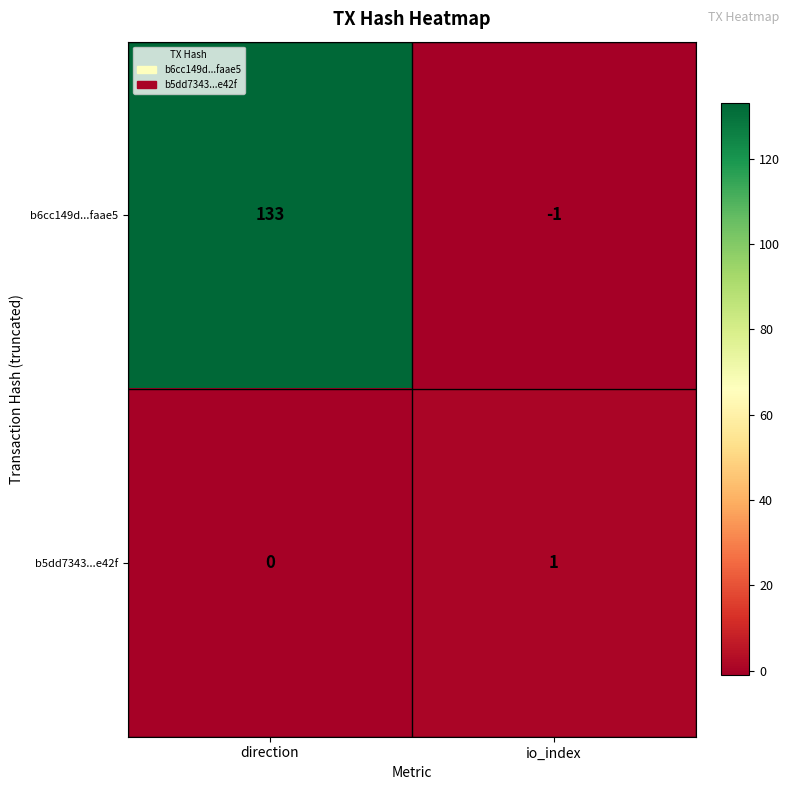

Rank the series by their average value, from highest to lowest.

b6cc149d...faae5, b5dd7343...e42f